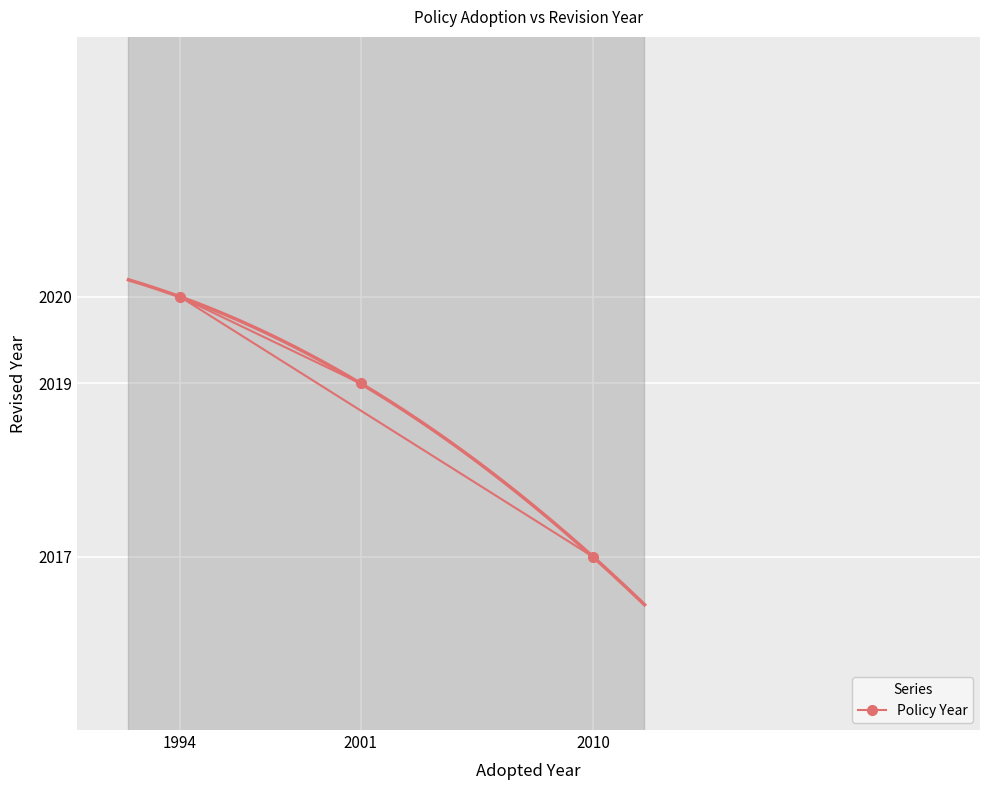

What is the value of the Policy Year point at the 3rd from the left?

2017